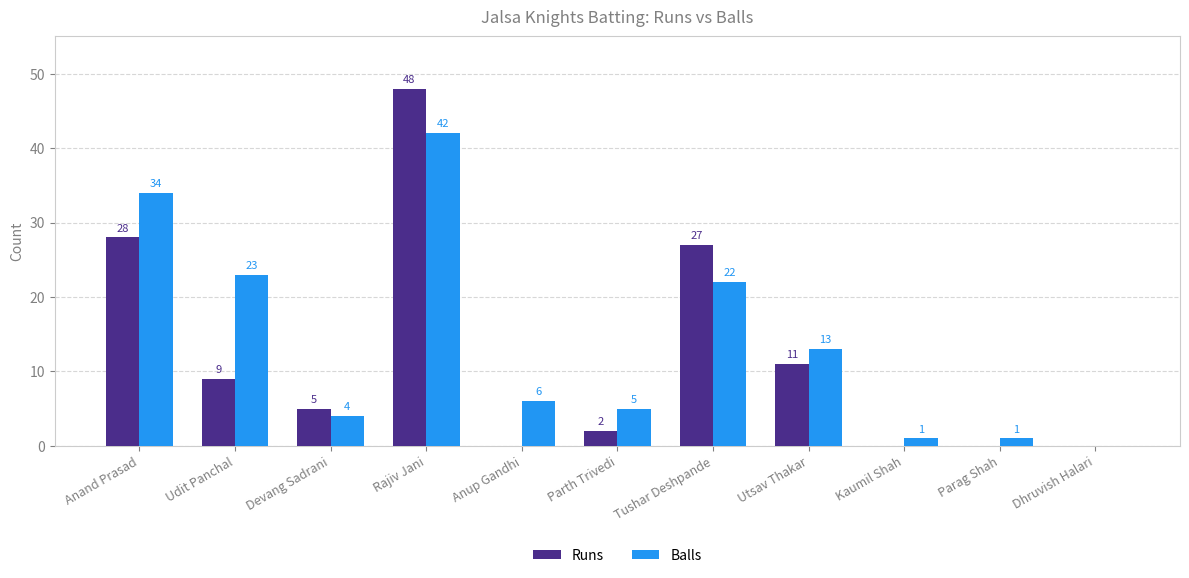

Which series changed the most between Rajiv Jani and Anup Gandhi?

Runs